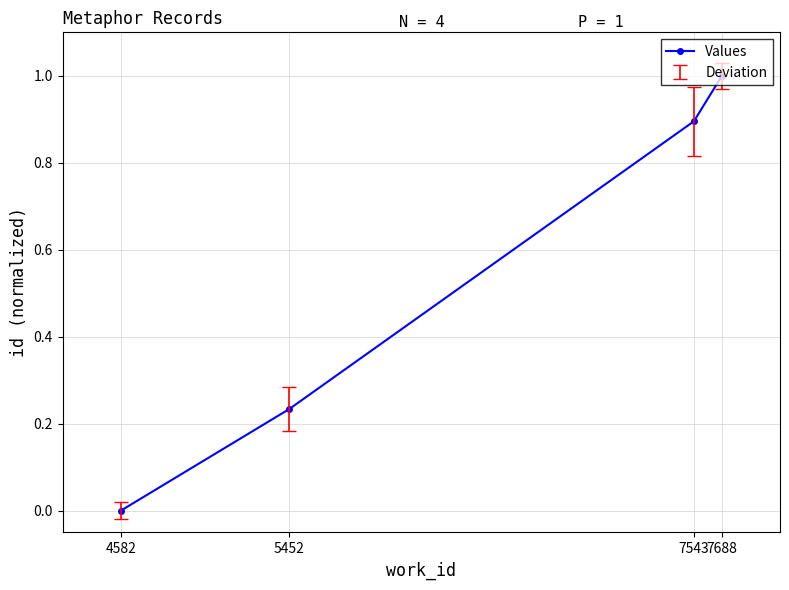

What value does the data have at 7688?

1.0